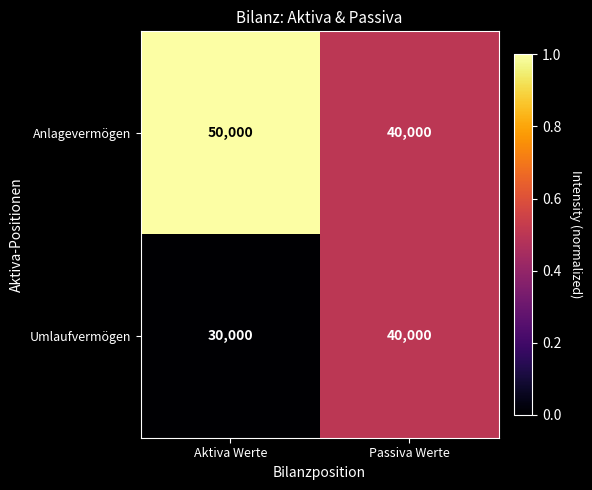

Which series has the largest total across all categories?

Anlagevermögen